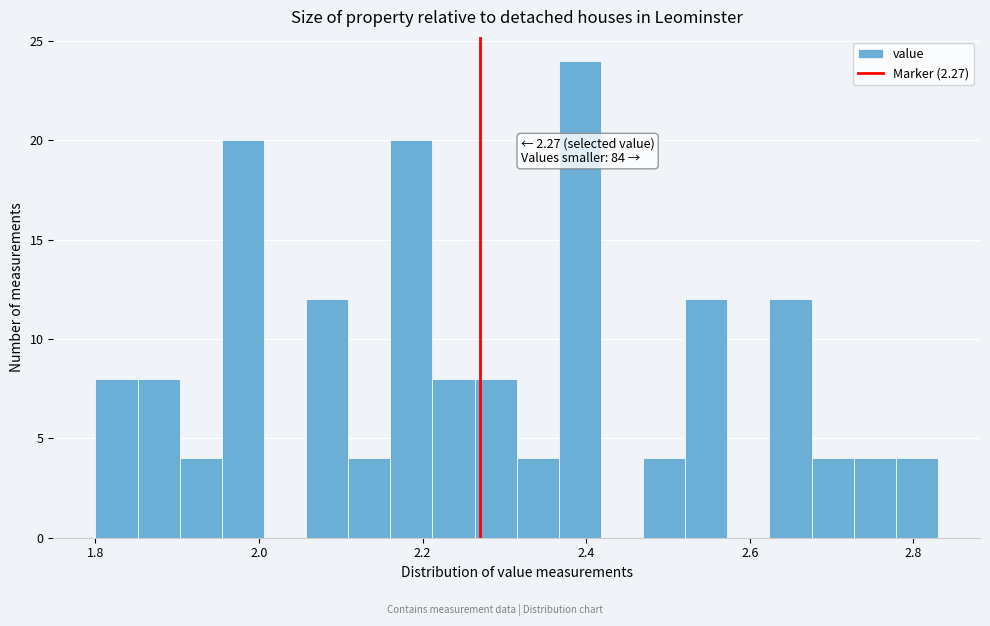

Read against the x-axis, roughly where is the centre of the tallest bar?

2.40